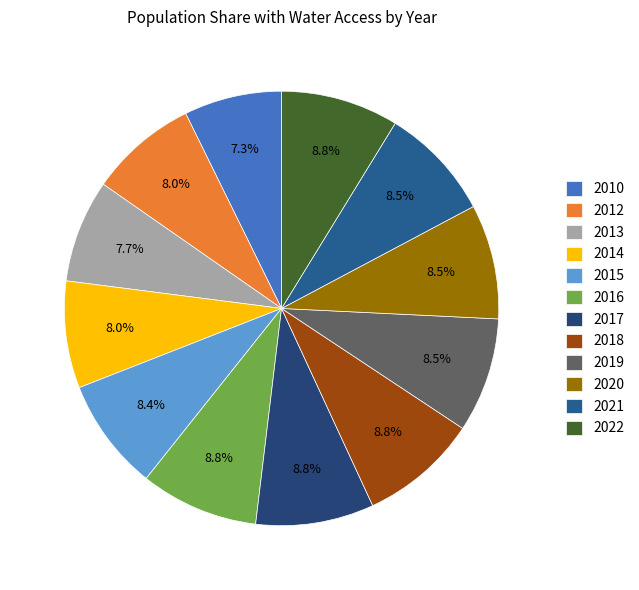

Combined, what portion of the pie is 2018 and 2022?

17.6%